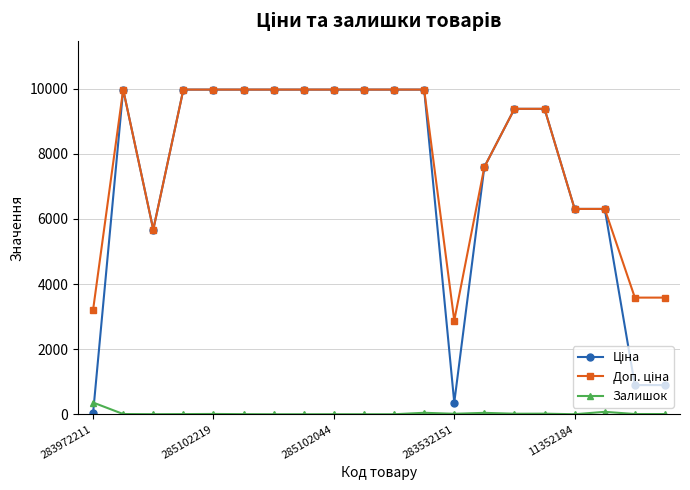

What is the difference between the maximum and minimum values in the Залишок series?

360.0